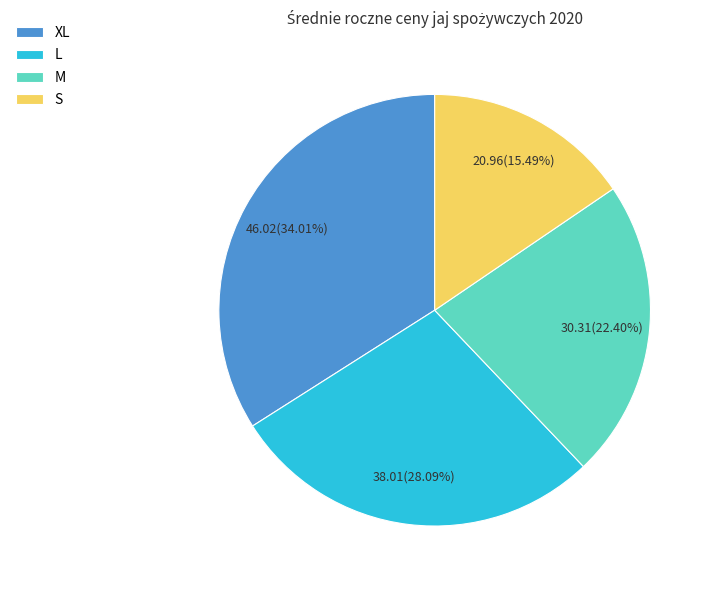

The XL slice represents 21% of the pie. True or false?

False